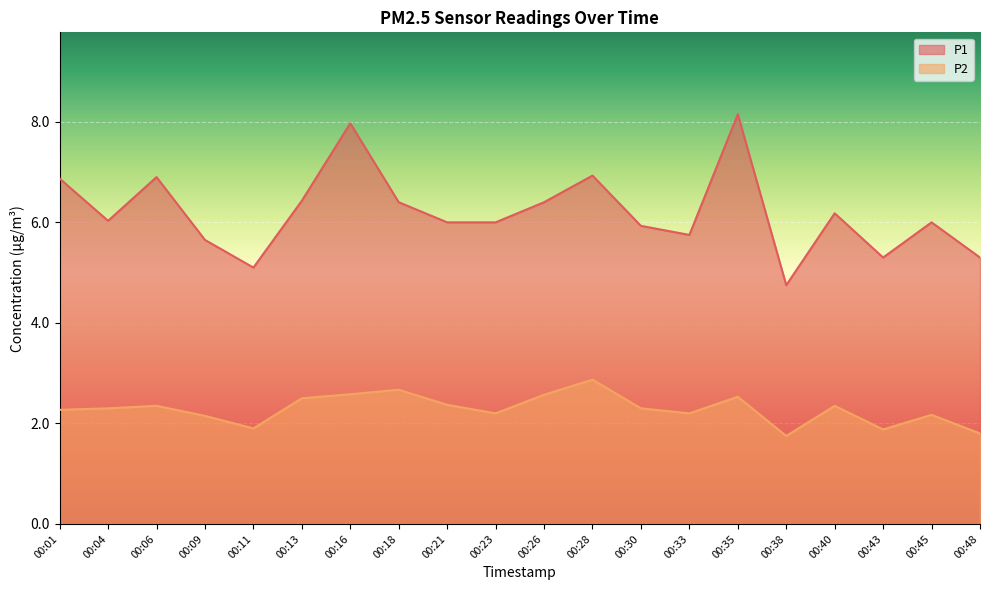

True or false: P1 and P2 intersect in this chart.

False